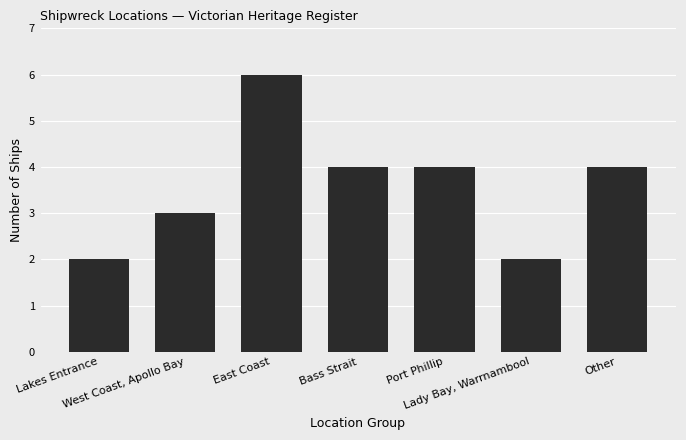

Is it true that the value at Other is 1?

False